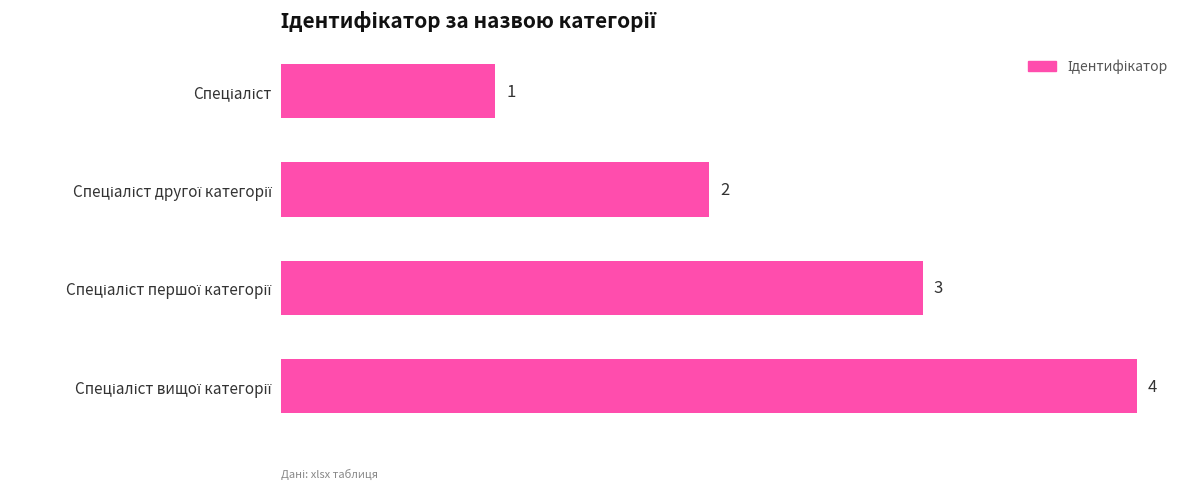

Does the chart contain any negative values?

No